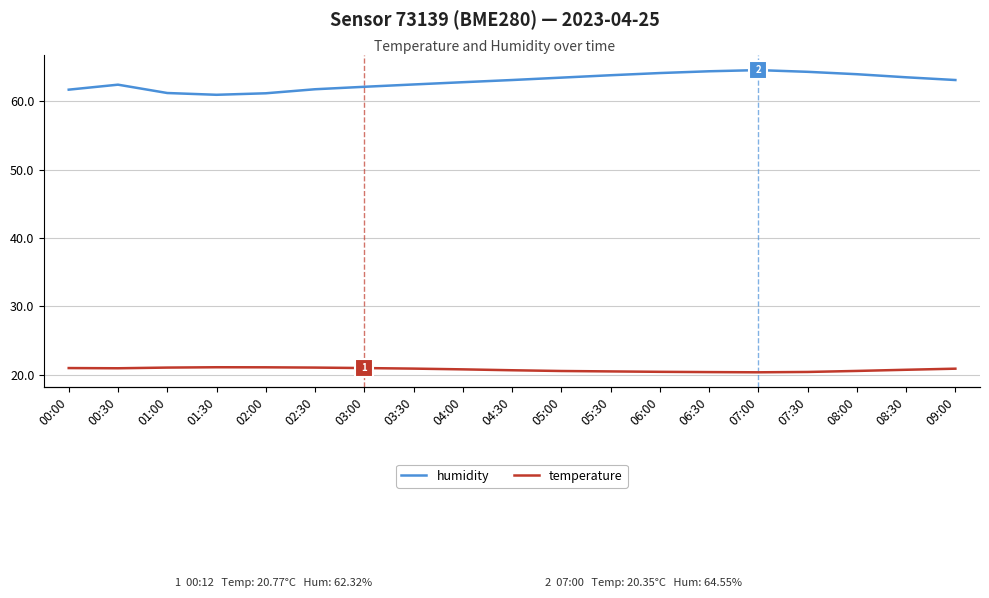

Read the temperature value at 05:00.

20.5